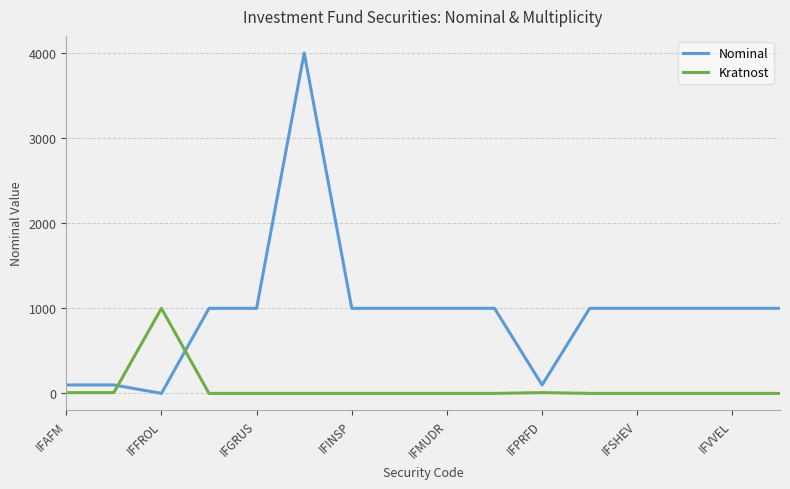

What is the difference between the maximum and minimum values in the Kratnost series?

999